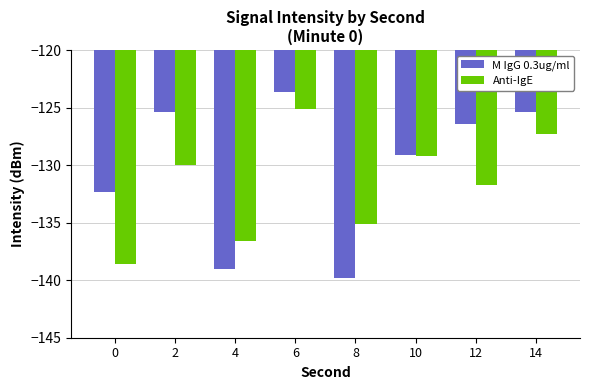

Which series has the widest spread of values?

M IgG 0.3ug/ml